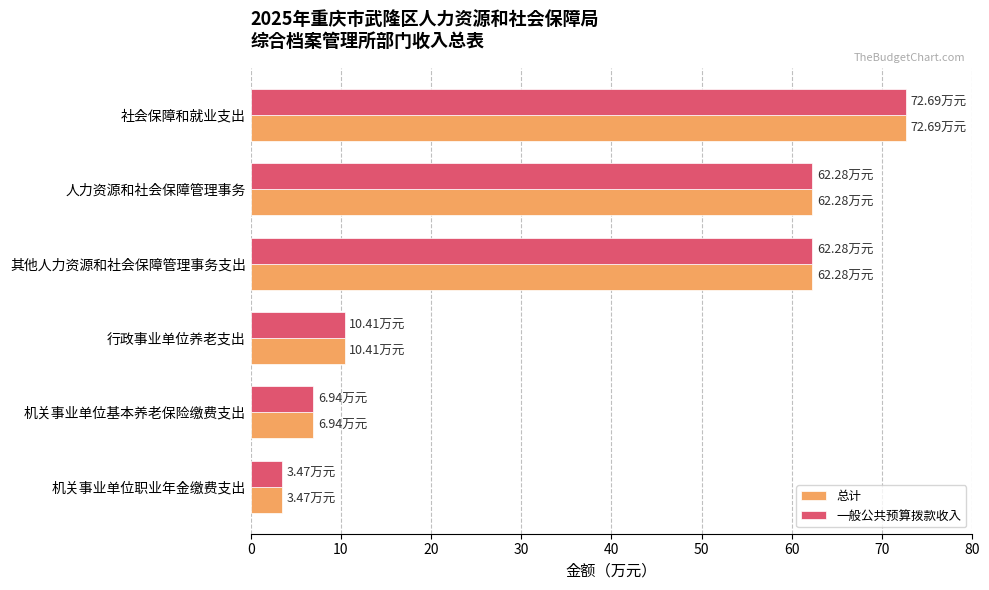

Is the value of 总计 at 人力资源和社会保障管理事务 greater than the value of 一般公共预算拨款收入 at 机关事业单位职业年金缴费支出?

Yes